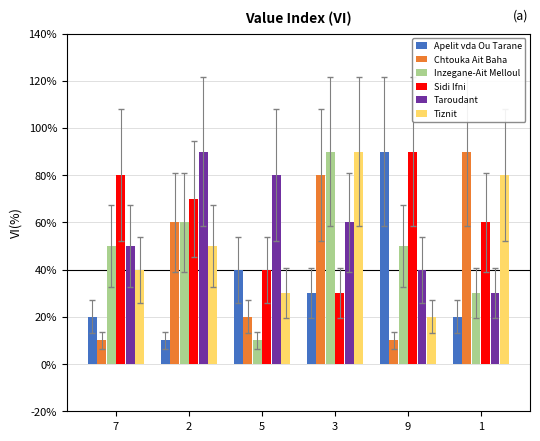

Reading left to right, transcribe all the data shown in this chart.

Apelit vda Ou Tarane: 7=2	2=1	5=4	3=3	9=9	1=2
Chtouka Ait Baha: 7=1	2=6	5=2	3=8	9=1	1=9
Inzegane-Ait Melloul: 7=5	2=6	5=1	3=9	9=5	1=3
Sidi Ifni: 7=8	2=7	5=4	3=3	9=9	1=6
Taroudant: 7=5	2=9	5=8	3=6	9=4	1=3
Tiznit: 7=4	2=5	5=3	3=9	9=2	1=8